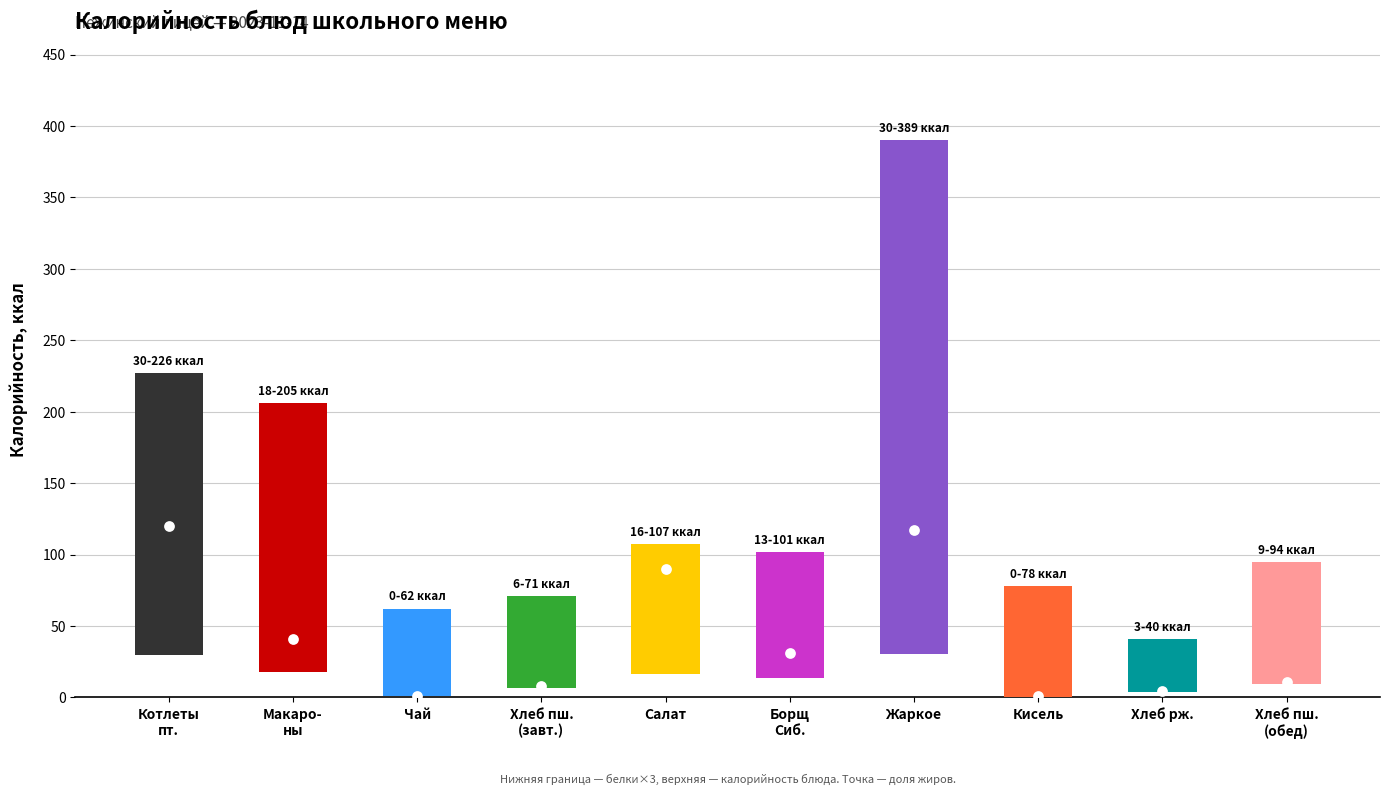

Which series reaches the maximum Y coordinate?

калорийность